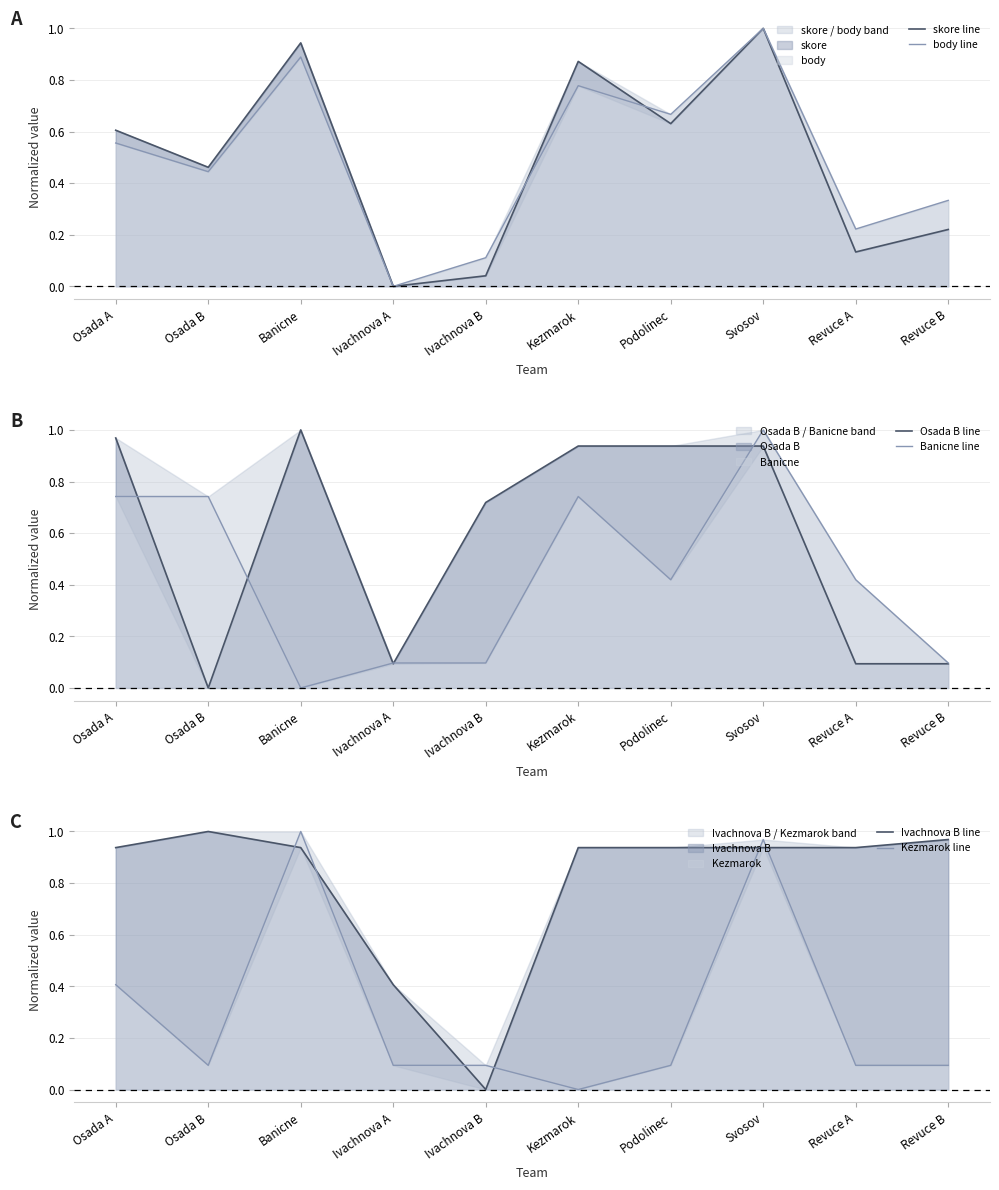

What is the value of the Kezmarok line point at the 8th from the left?

1.0